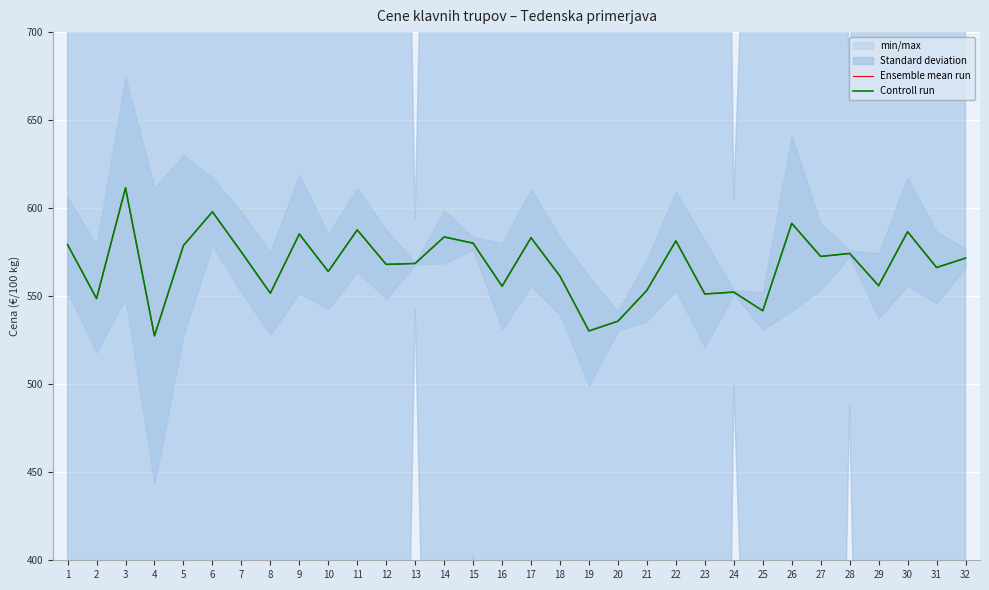

Reading left to right, extract all data points from this chart.

Ensemble mean run: 1=579.3	2=548.6	3=611.5	4=527.5	5=578.8	6=598.0	7=575.1	8=551.7	9=585.3	10=564.0	11=587.7	12=568.1	13=568.6	14=583.7	15=580.1	16=555.7	17=583.2	18=561.4	19=530.3	20=535.8	21=553.3	22=581.4	23=551.3	24=552.3	25=541.7	26=591.4	27=572.6	28=574.3	29=556.0	30=586.6	31=566.3	32=571.6
Controll run: 1=579.3	2=548.6	3=611.5	4=527.5	5=578.8	6=598.0	7=575.1	8=551.7	9=585.3	10=564.0	11=587.7	12=568.1	13=568.6	14=583.7	15=580.1	16=555.7	17=583.2	18=561.4	19=530.3	20=535.8	21=553.3	22=581.4	23=551.3	24=552.3	25=541.7	26=591.4	27=572.6	28=574.3	29=556.0	30=586.6	31=566.3	32=571.6